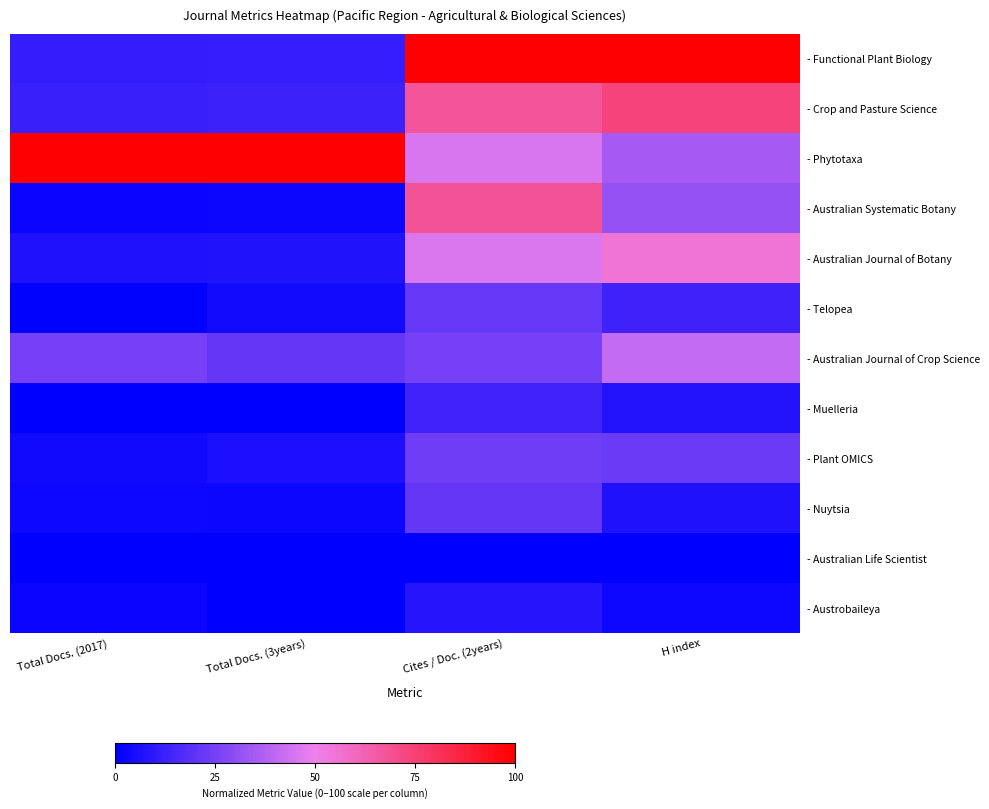

Rank the series at Cites / Doc. (2years) from lowest to highest value.

- Australian Life Scientist, - Austrobaileya, - Muelleria, - Nuytsia, - Telopea, - Plant OMICS, - Australian Journal of Crop Science, - Phytotaxa, - Australian Journal of Botany, - Crop and Pasture Science, - Australian Systematic Botany, - Functional Plant Biology